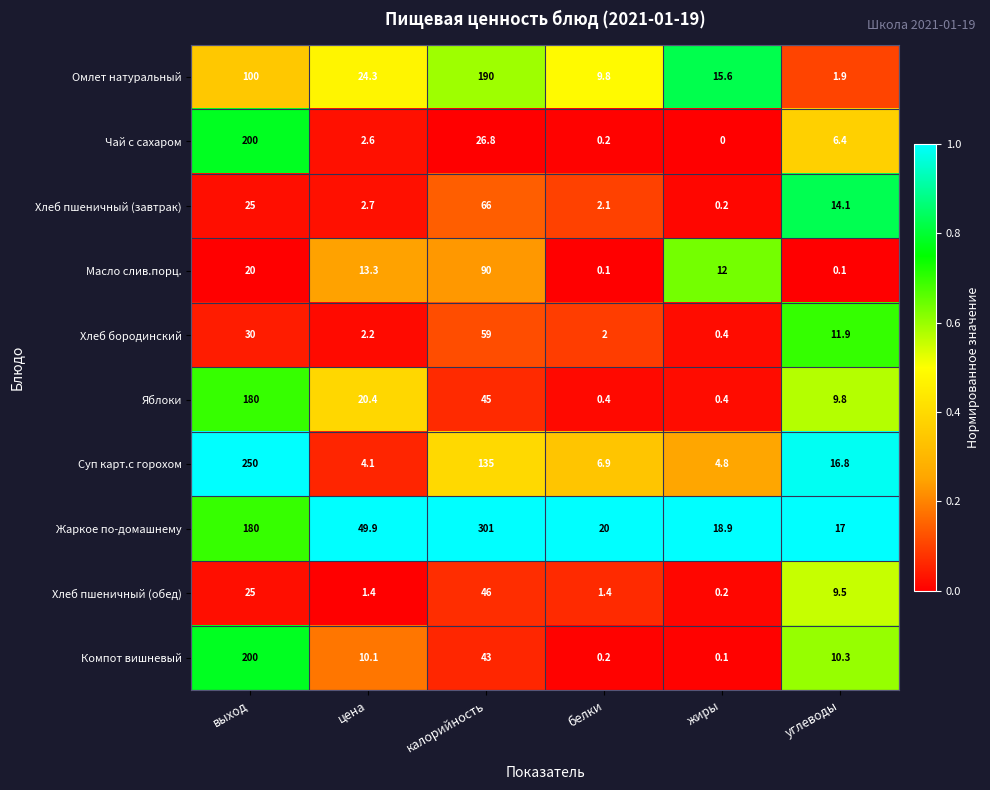

Rank the categories by Омлет натуральный value from highest to lowest.

калорийность, выход, цена, жиры, белки, углеводы